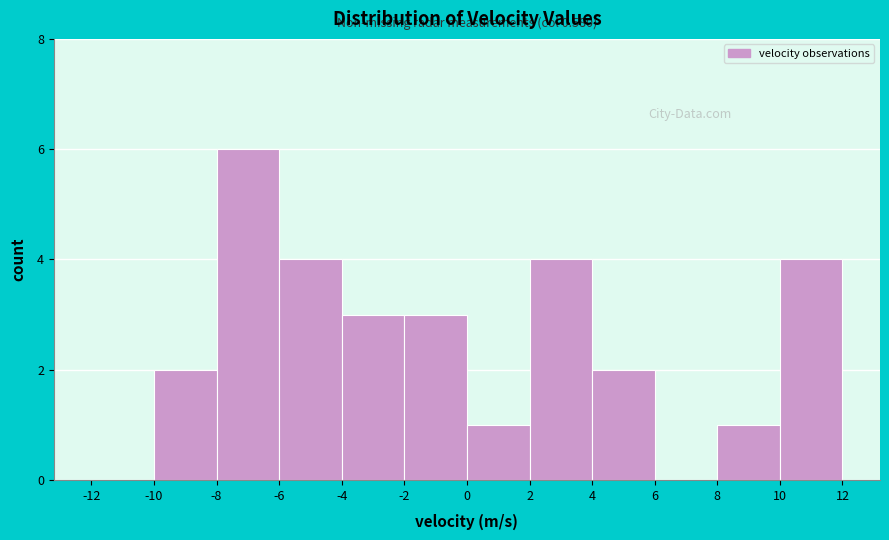

Over which range of the x-axis is the bar tallest?

-8 to -6